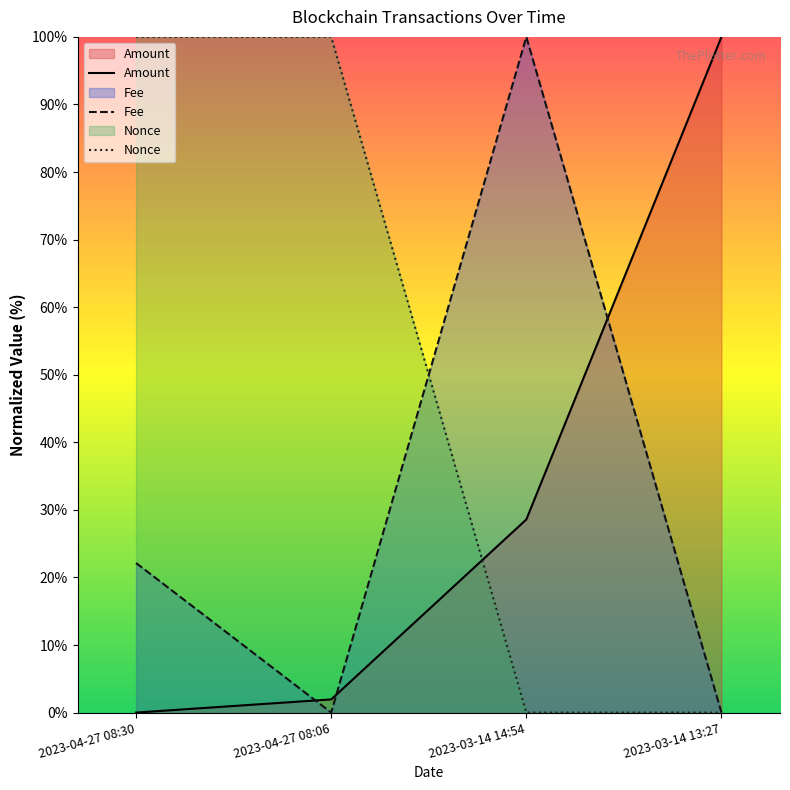

Does the chart have visible grid lines?

No